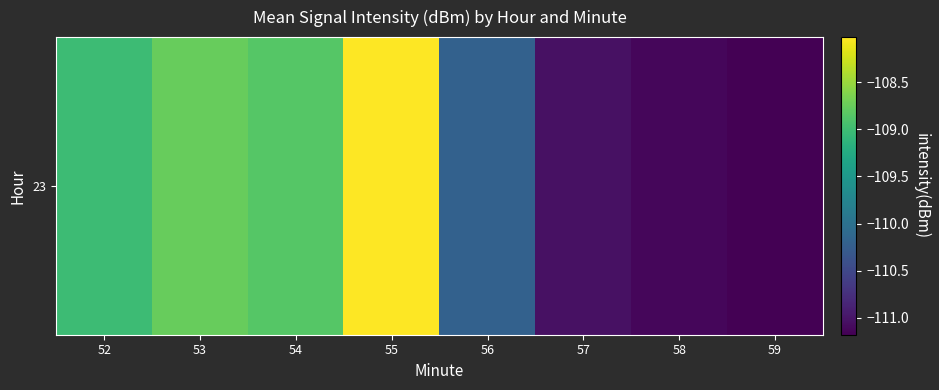

List the labels in order of value, smallest first.

59, 58, 57, 56, 52, 54, 53, 55